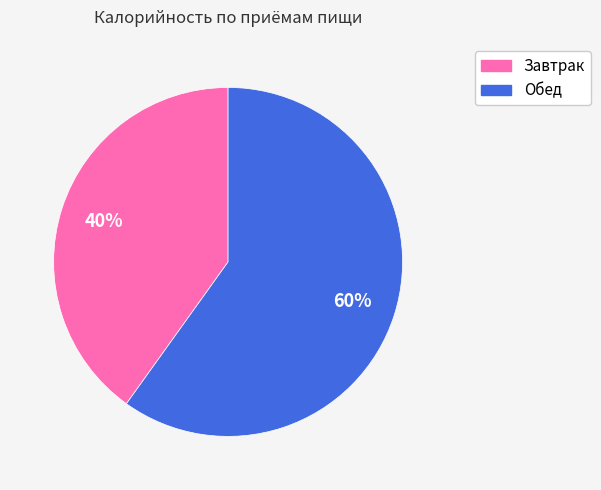

Combined, do Завтрак and Обед account for over 50%?

Yes